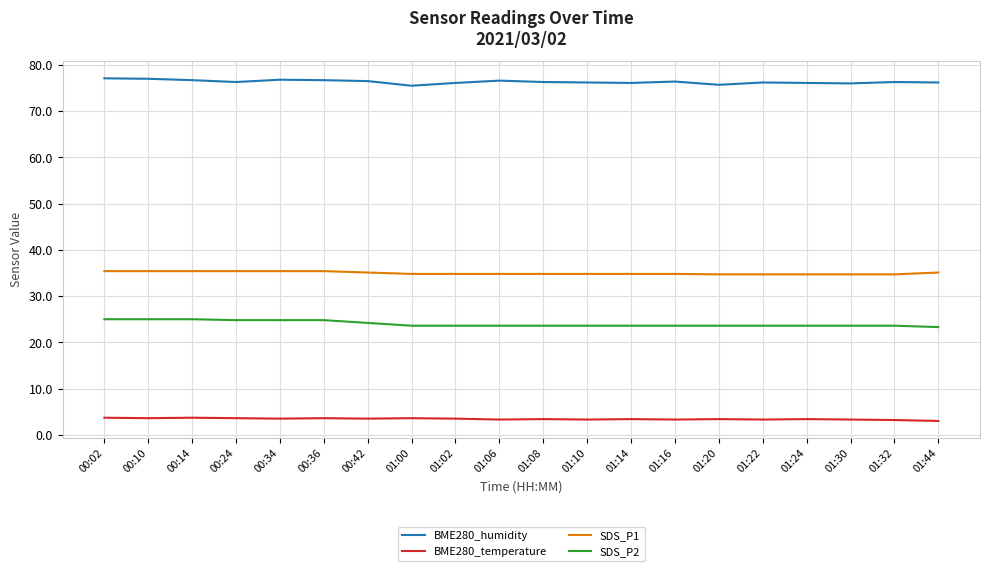

What is the difference between the maximum and second lowest values in the SDS_P1 series?

0.7